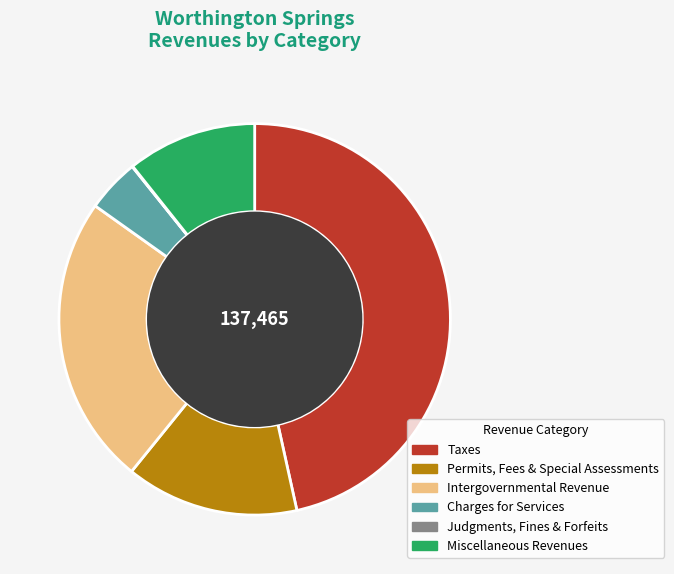

The Intergovernmental Revenue slice represents 24% of the pie. True or false?

True